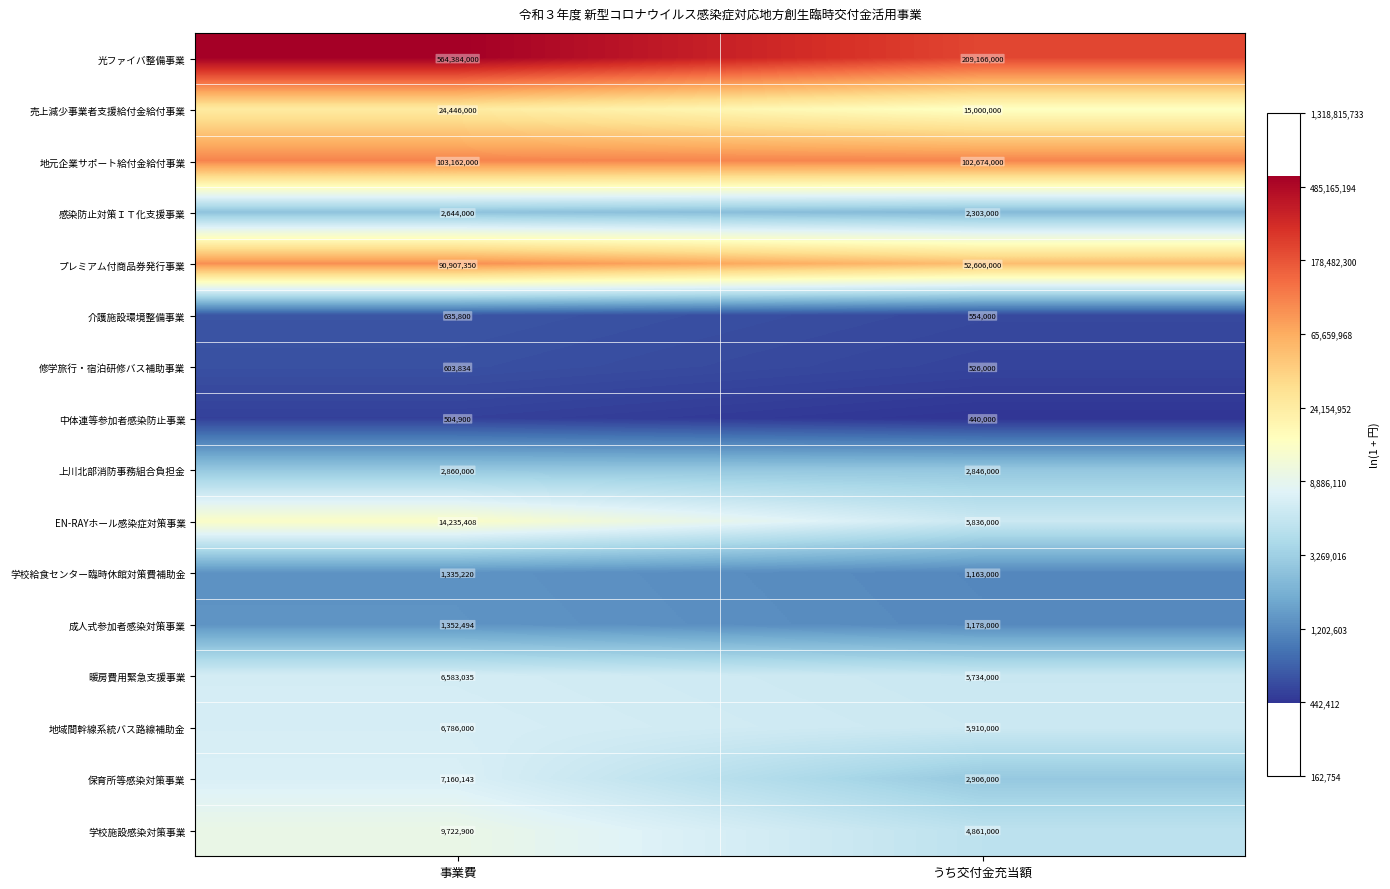

Which category has the lowest value across all series?

うち交付金充当額